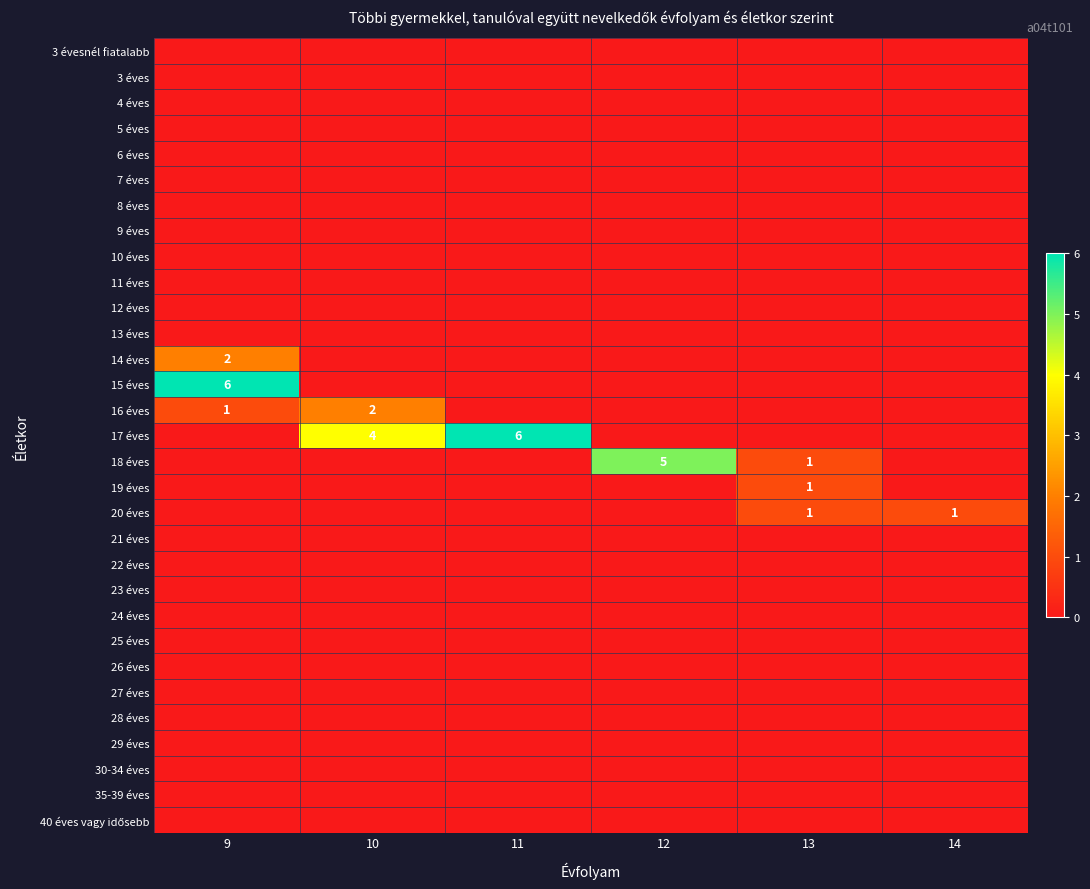

How many categories are shown in the chart?

6